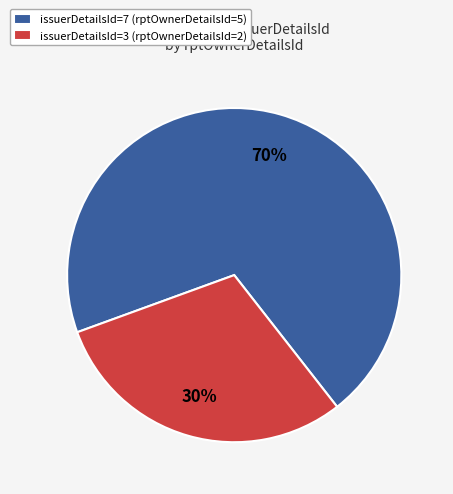

To the nearest percent, what percentage of the pie is issuerDetailsId=3 (rptOwnerDetailsId=2)?

30%